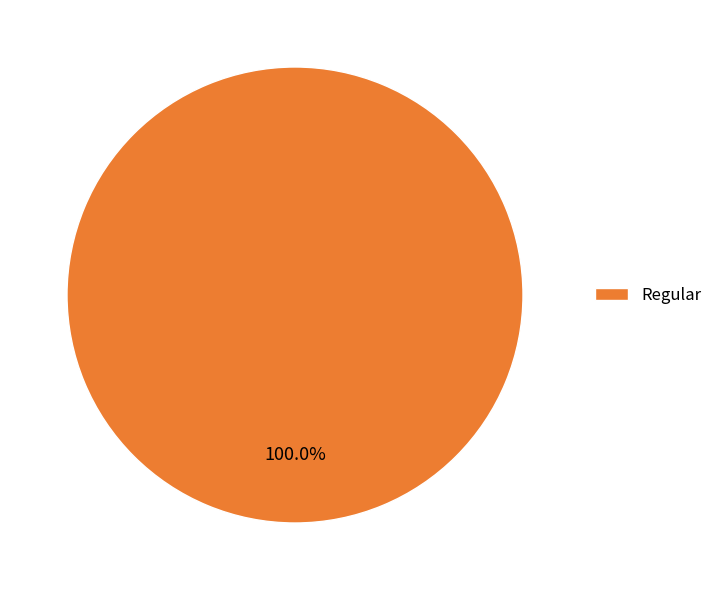

Is Regular the majority of the pie?

Yes